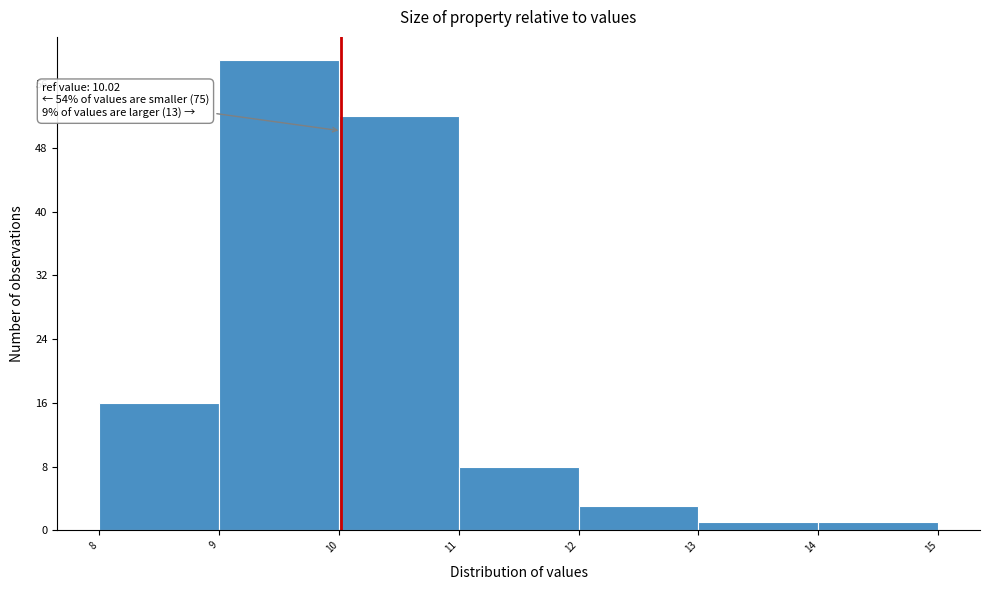

Which range on the x-axis has the tallest bar?

9 to 10